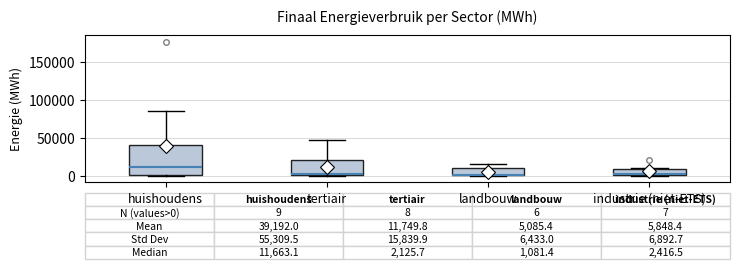

Which box is the tallest, from its lower edge to its upper edge?

huishoudens